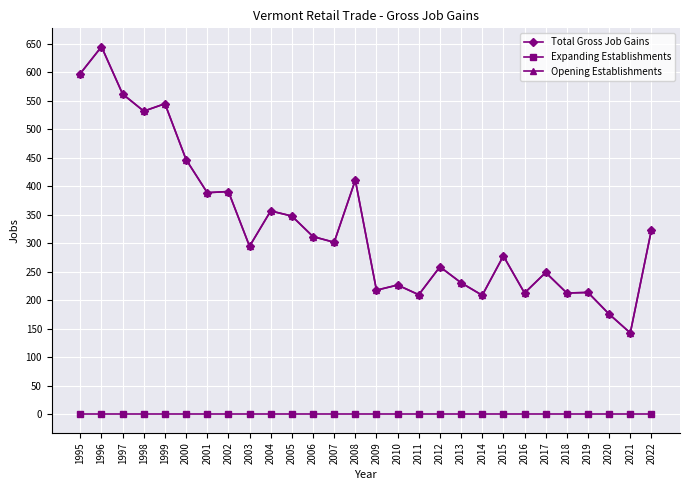

Reading left to right, list all the values displayed in this chart.

Total Gross Job Gains: 1995=598	1996=645	1997=562	1998=532	1999=545	2000=447	2001=389	2002=391	2003=295	2004=357	2005=348	2006=312	2007=302	2008=411	2009=218	2010=227	2011=210	2012=259	2013=231	2014=209	2015=278	2016=213	2017=249	2018=213	2019=214	2020=176	2021=143	2022=324
Expanding Establishments: 1995=0	1996=0	1997=0	1998=0	1999=0	2000=0	2001=0	2002=0	2003=0	2004=0	2005=0	2006=0	2007=0	2008=0	2009=0	2010=0	2011=0	2012=0	2013=0	2014=0	2015=0	2016=0	2017=0	2018=0	2019=0	2020=0	2021=0	2022=0
Opening Establishments: 1995=598	1996=645	1997=562	1998=532	1999=545	2000=447	2001=389	2002=391	2003=295	2004=357	2005=348	2006=312	2007=302	2008=411	2009=218	2010=227	2011=210	2012=259	2013=231	2014=209	2015=278	2016=213	2017=249	2018=213	2019=214	2020=176	2021=143	2022=324